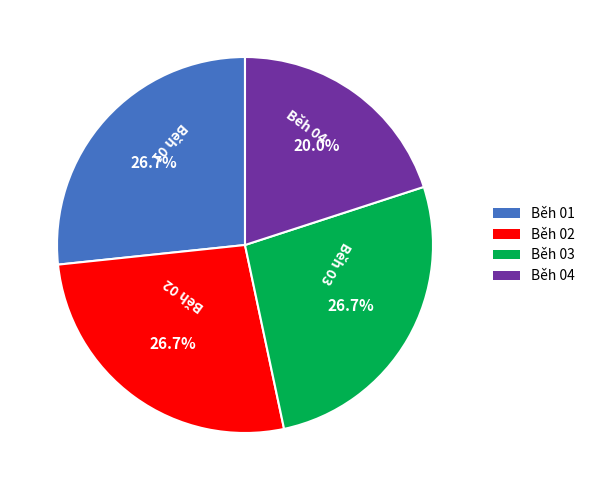

Approximately how many times larger is the value at Běh 02 compared to Běh 04?

1.3